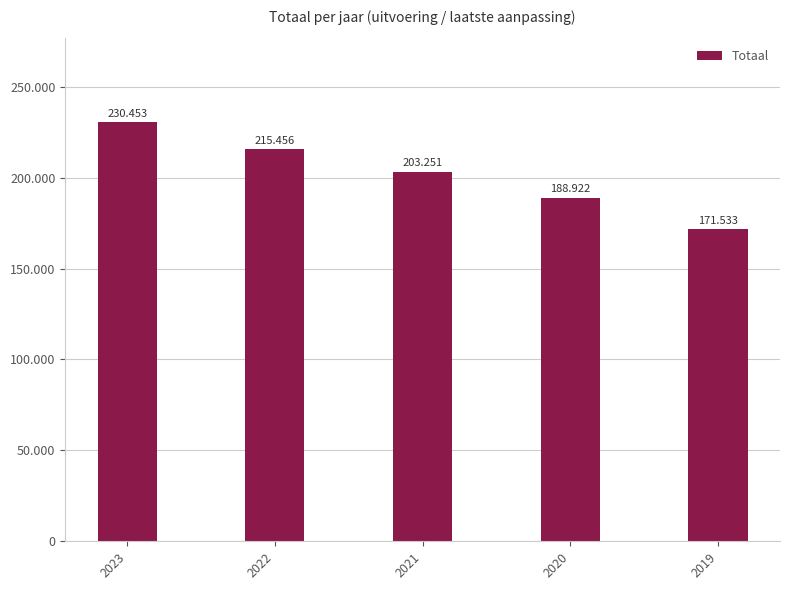

Does the chart contain any negative values?

No